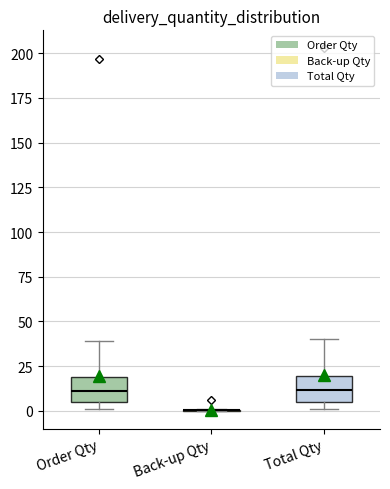

Reading left to right, read every box against the y-axis: the position of its median line, the range the box covers, and the ends of its whiskers. The values are not printed on the chart, so give them approximately, as read against the axis.

Order Qty: median 10, box 5 to 20, whiskers 0 to 40
Back-up Qty: box collapsed to a line at 0, whiskers 0 to 0
Total Qty: median 10, box 5 to 20, whiskers 0 to 40